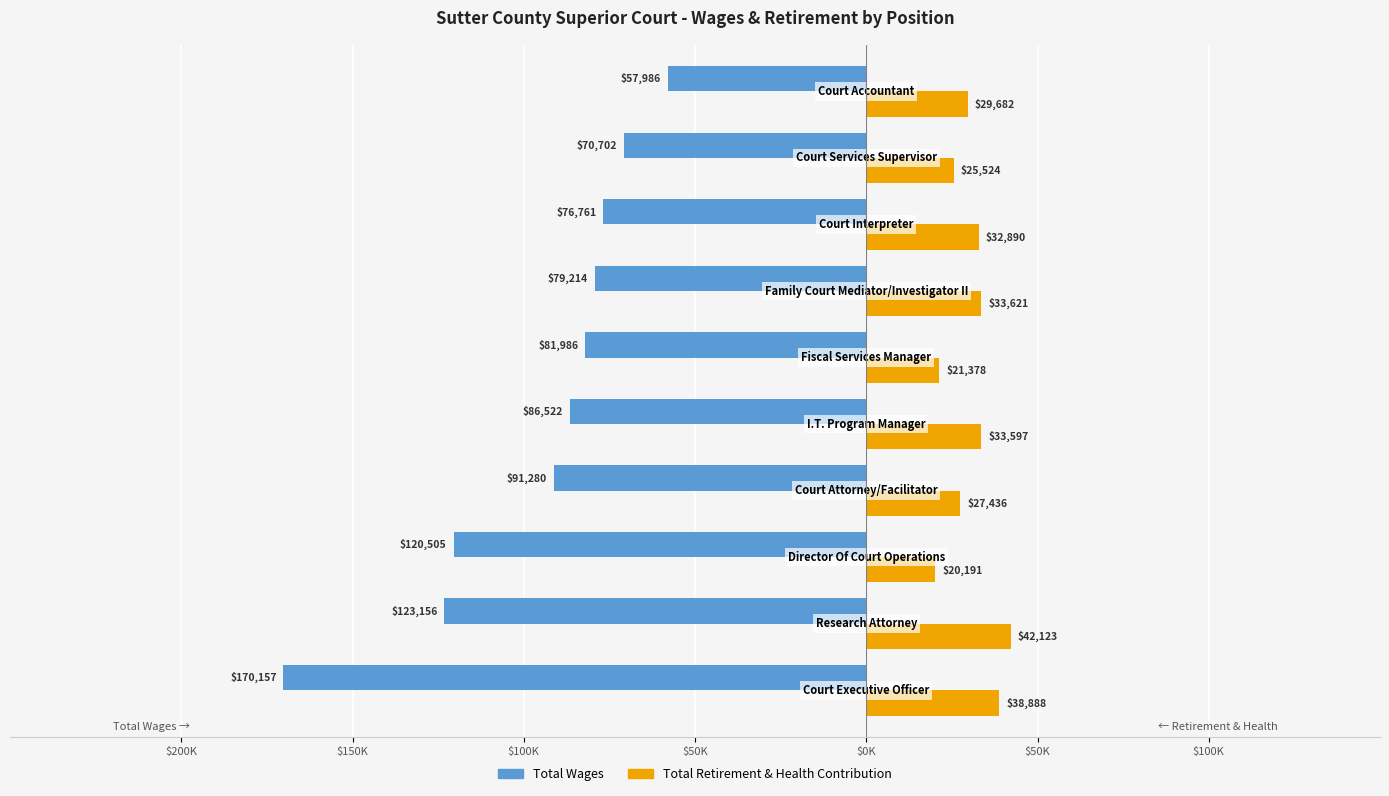

What are all the series names shown in the legend?

Total Wages, Total Retirement & Health Contribution